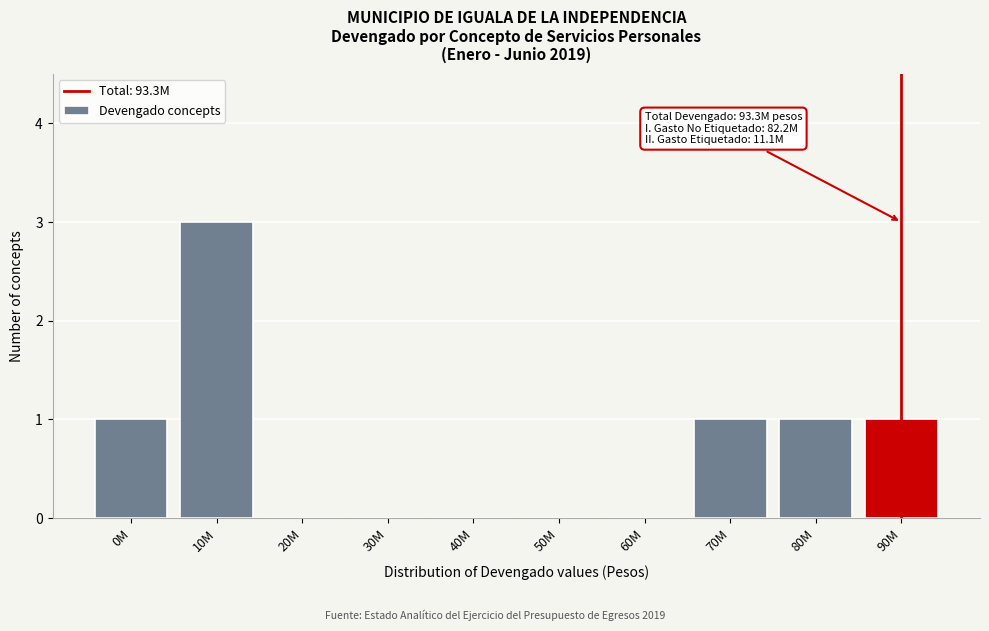

Reading left to right, list all the values displayed in this chart.

0M=1	10M=3	20M=0	30M=0	40M=0	50M=0	60M=0	70M=1	80M=1	90M=1